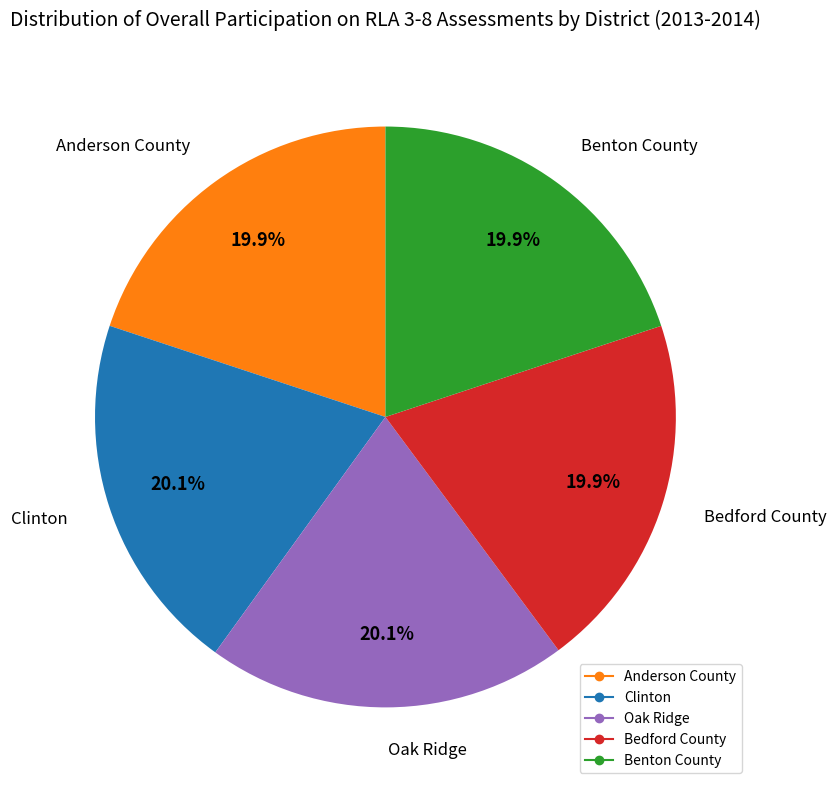

Is it true that Clinton is 20% of the pie?

True